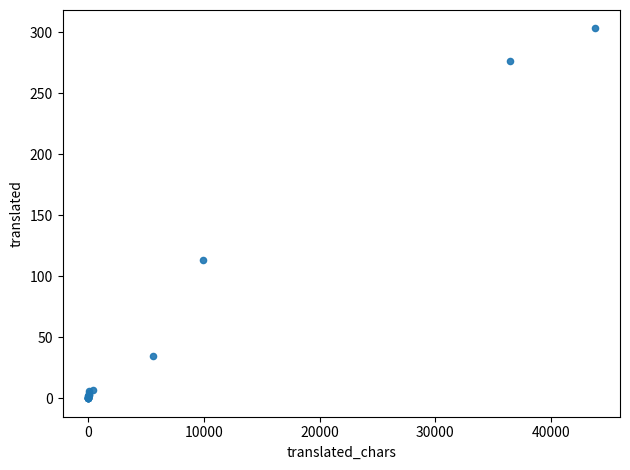

What Y value in the scatter plot is closest to 151?

113